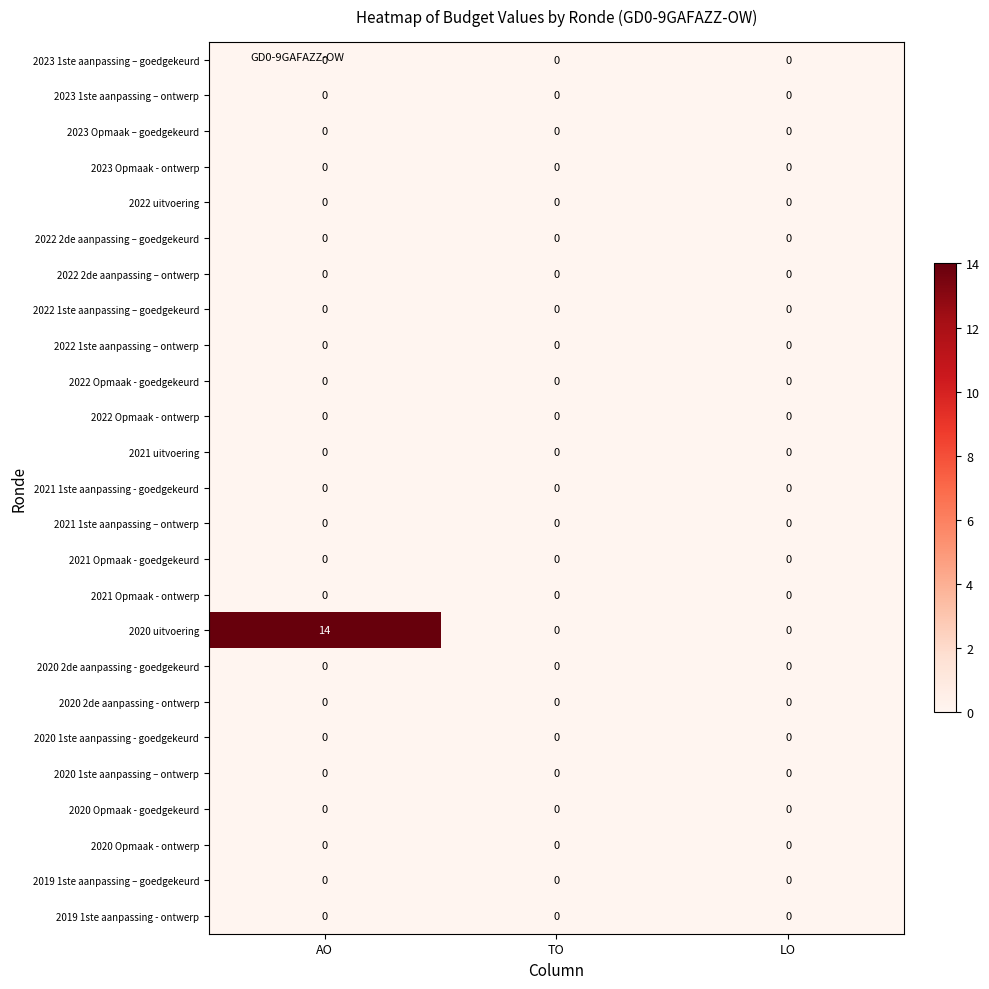

At how many categories does at least one series exceed 4?

1